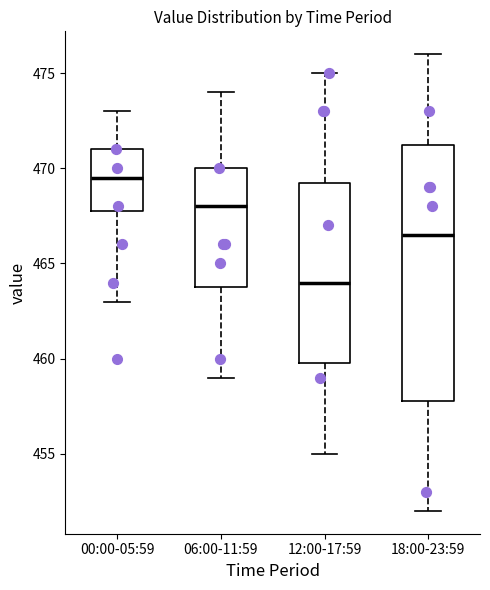

Comparing the boxes themselves (not the whiskers), which one is the tallest?

18:00-23:59